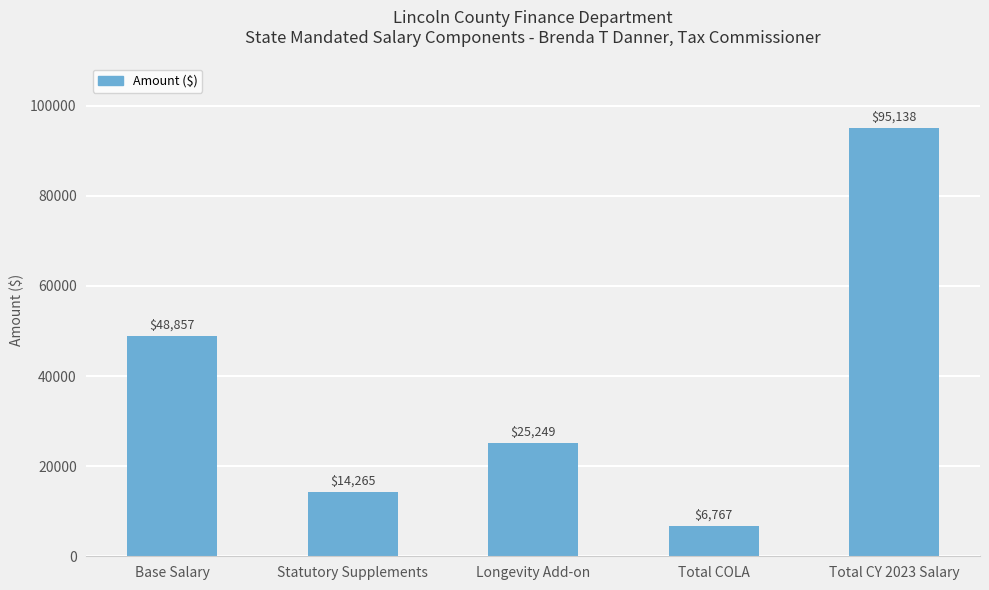

Are the bars horizontal?

No